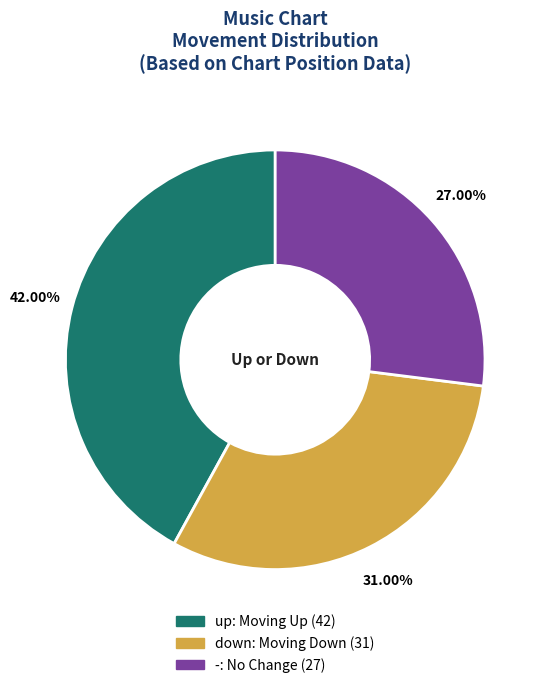

What percentage do up and - together represent?

69.0%